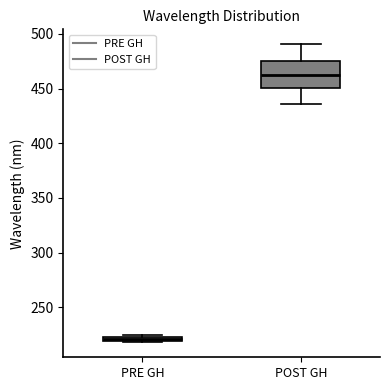

Where is the upper edge of the box for PRE GH on the y-axis? The values are not printed on the chart, so give them approximately, as read against the axis.

225